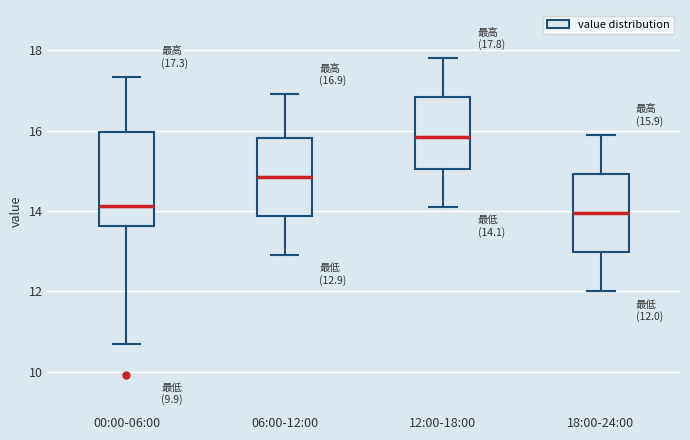

Comparing the boxes themselves (not the whiskers), which one is the tallest?

00:00-06:00